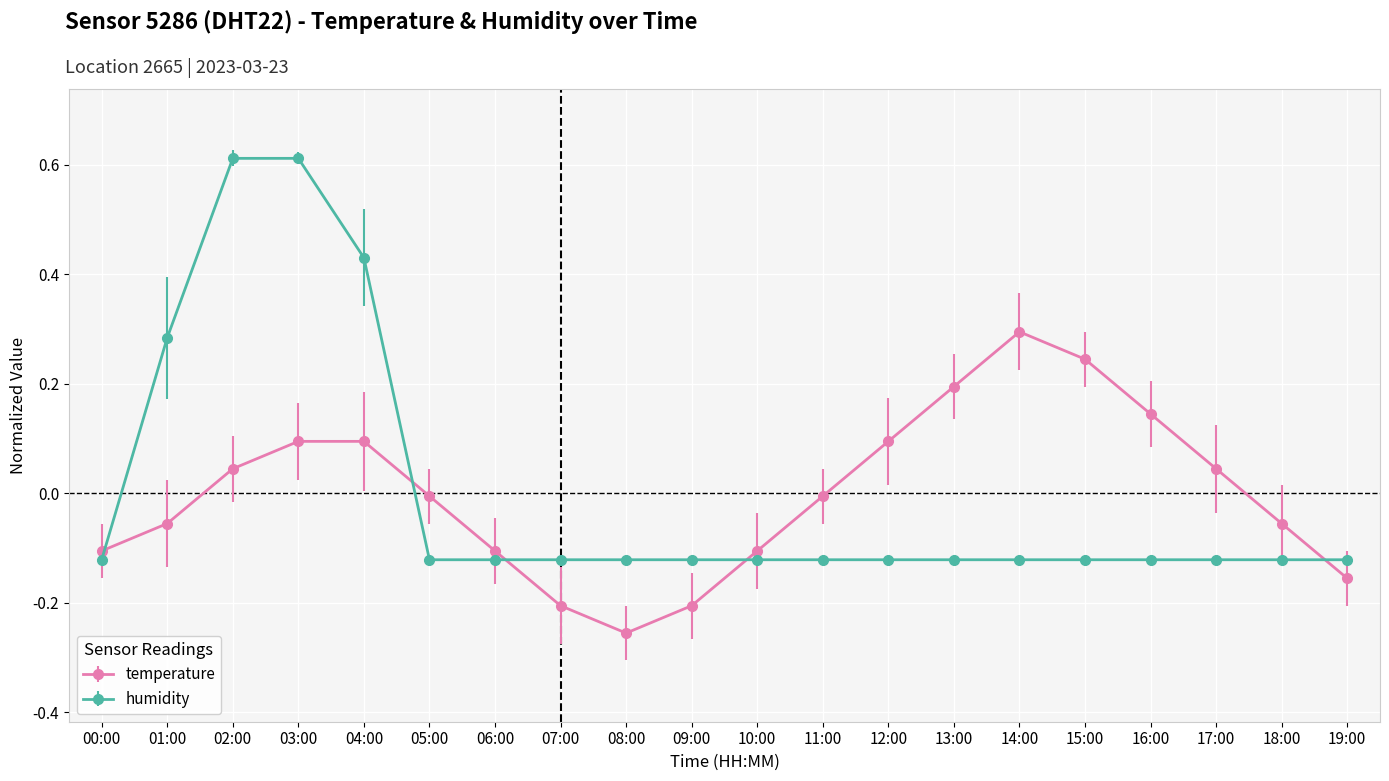

How many categories are shown in the chart?

20